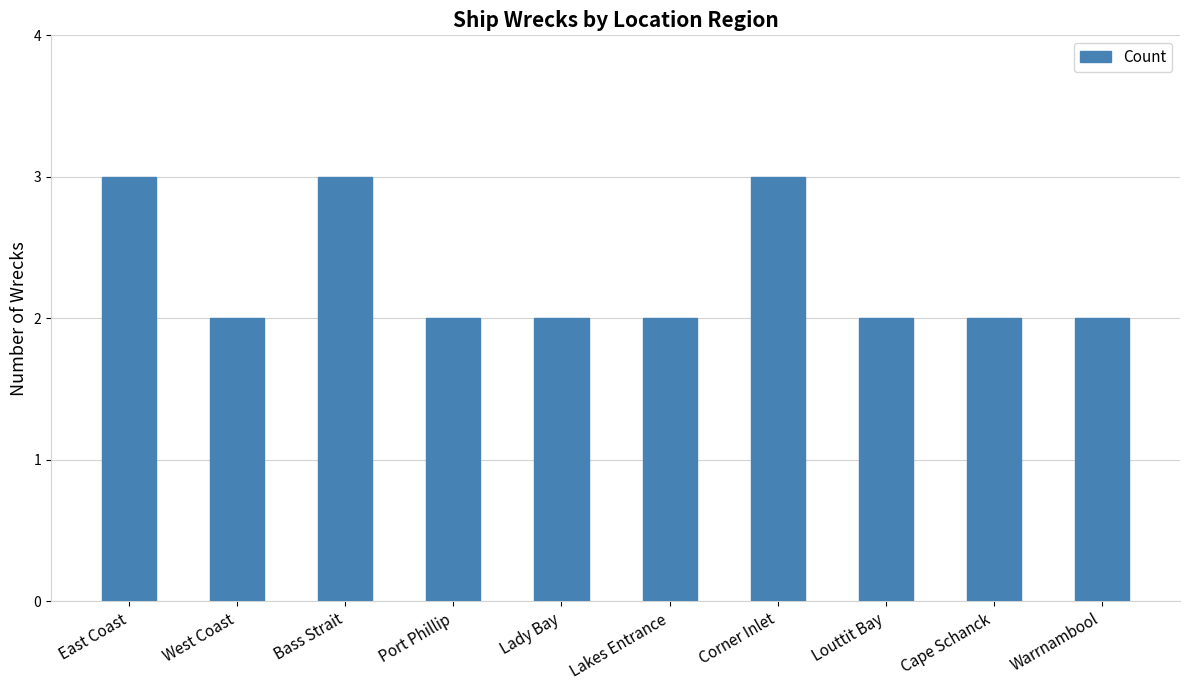

How many bars are there in total?

10